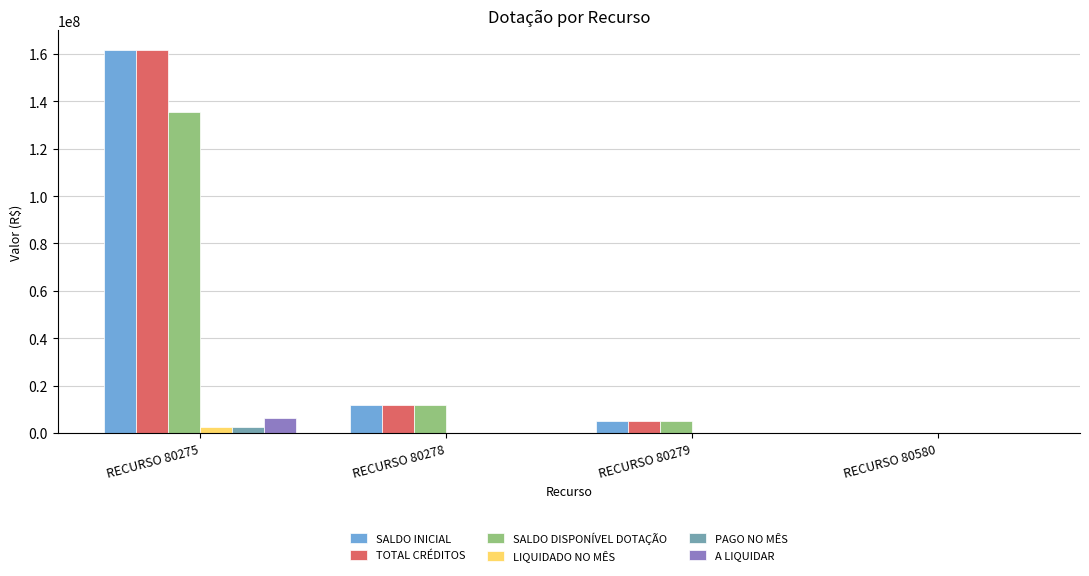

The value of LIQUIDADO NO MÊS at RECURSO 80580 is 0.0. True or false?

True